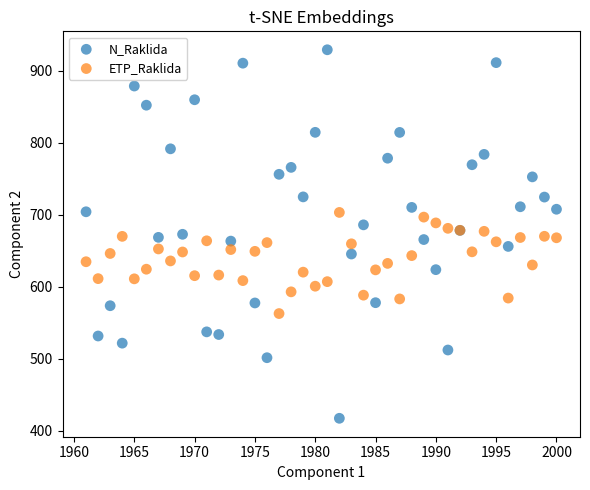

What is the X range (max minus min) for the scatter plot?

39.0